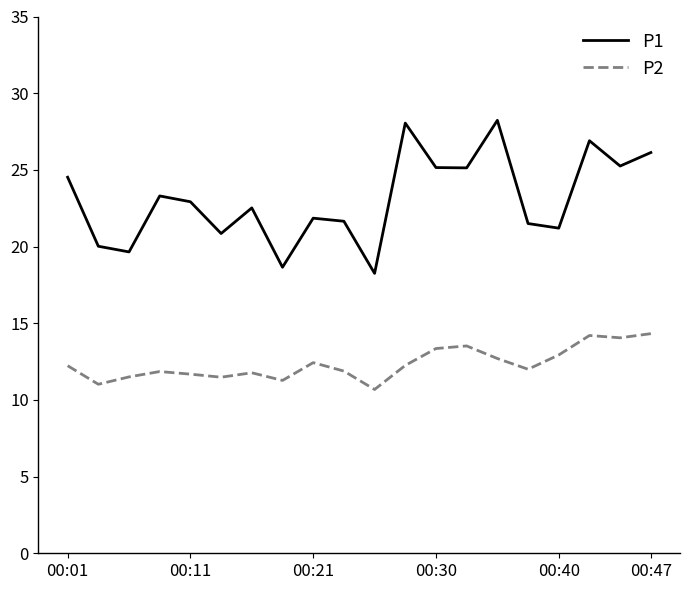

List the series in order of their overall mean, lowest first.

P2, P1